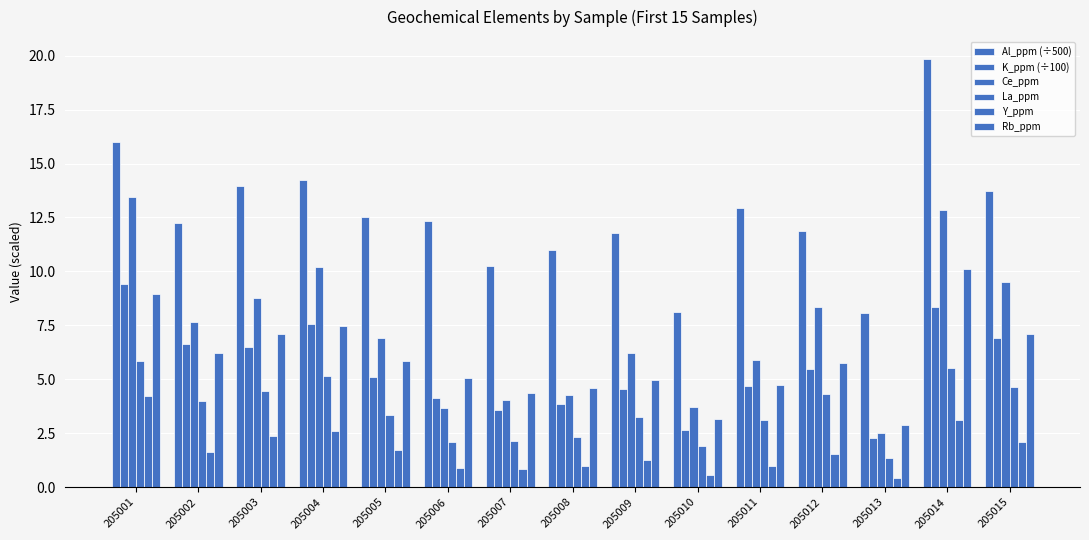

What is the maximum value for K_ppm (÷100)?

9.4